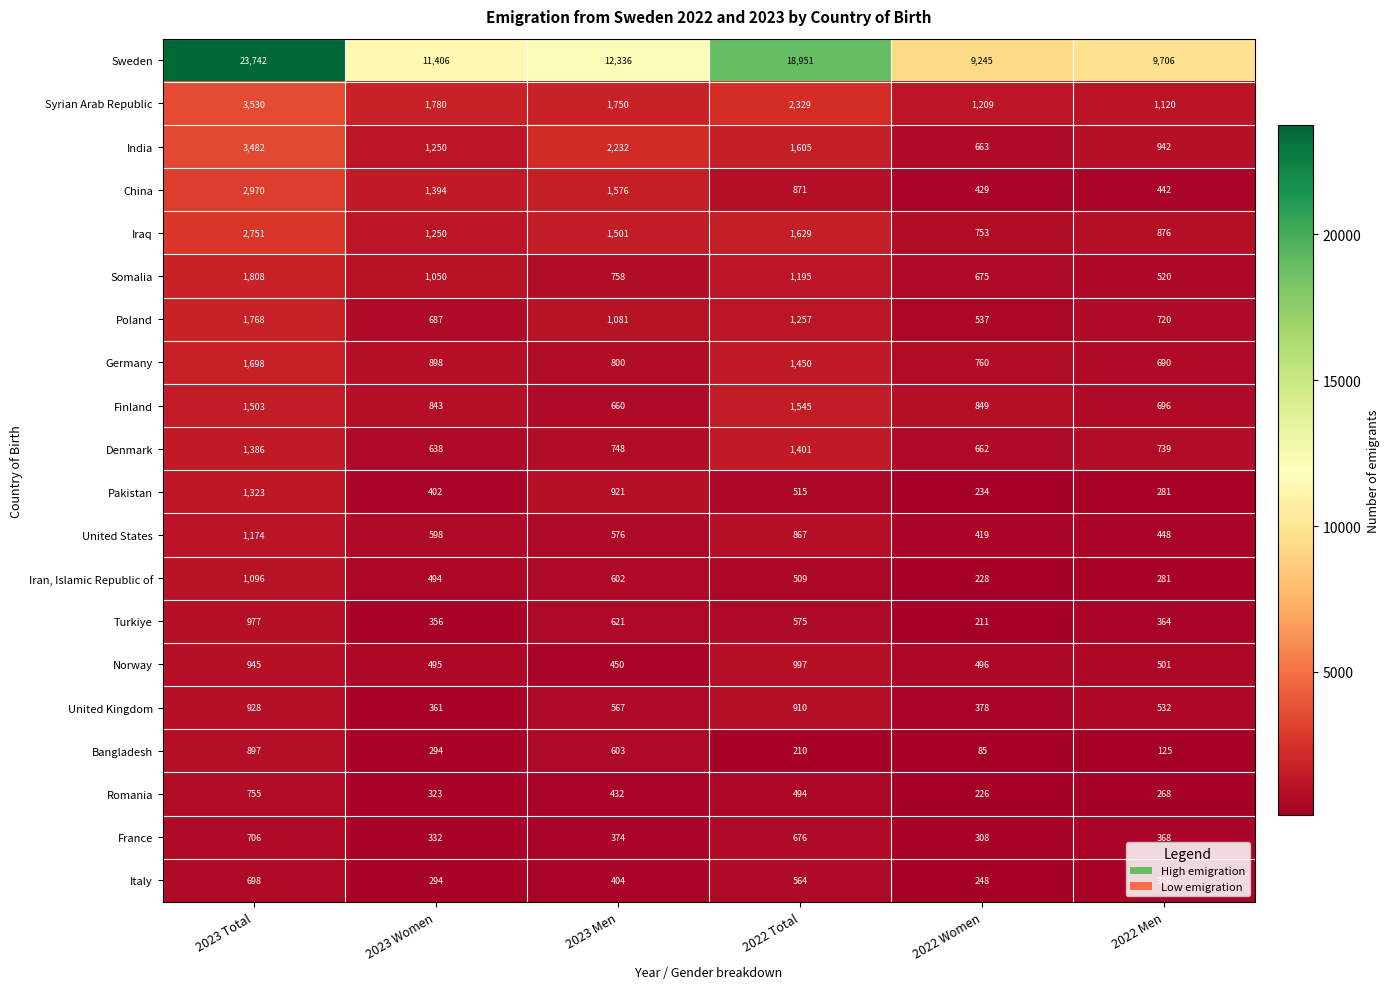

What is the sum of the France values at 2023 Women and 2023 Total?

1038